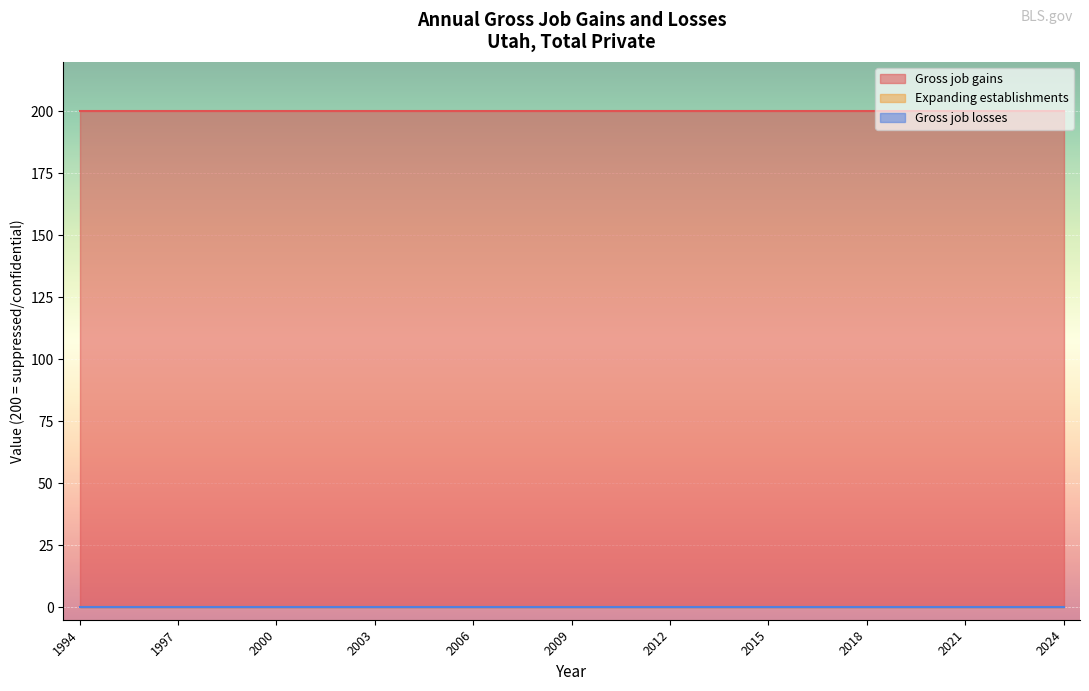

True or false: Gross job gains and Gross job losses cross at least once.

False